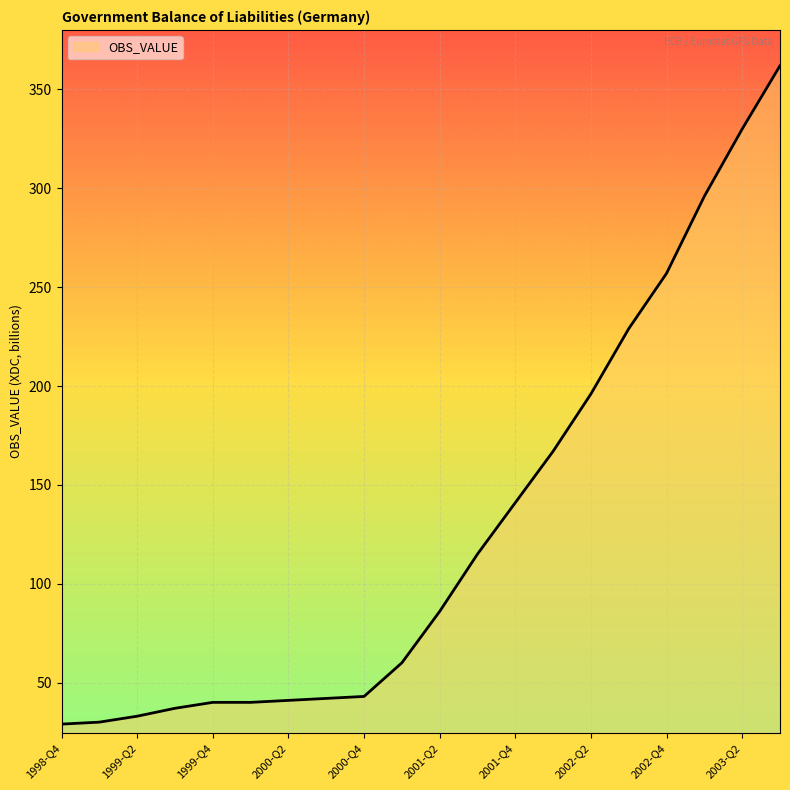

What is the difference between the maximum and minimum values?

333